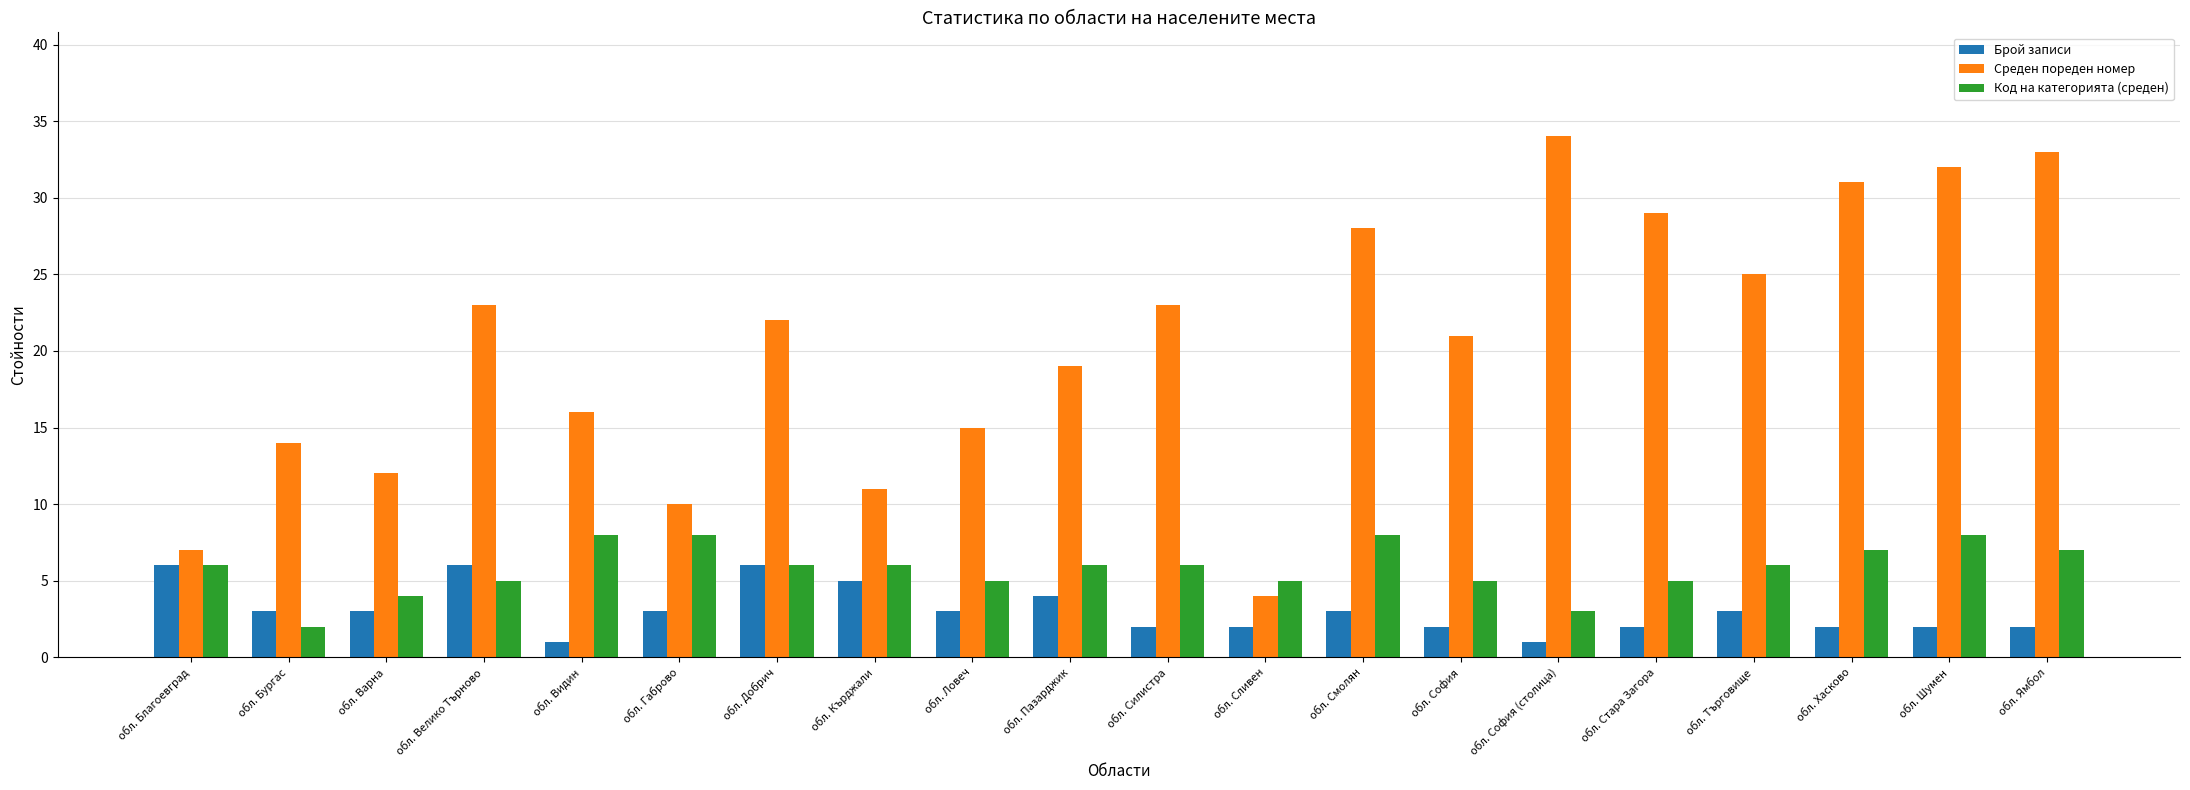

What is the label of the 14th bar from the left?

обл. София